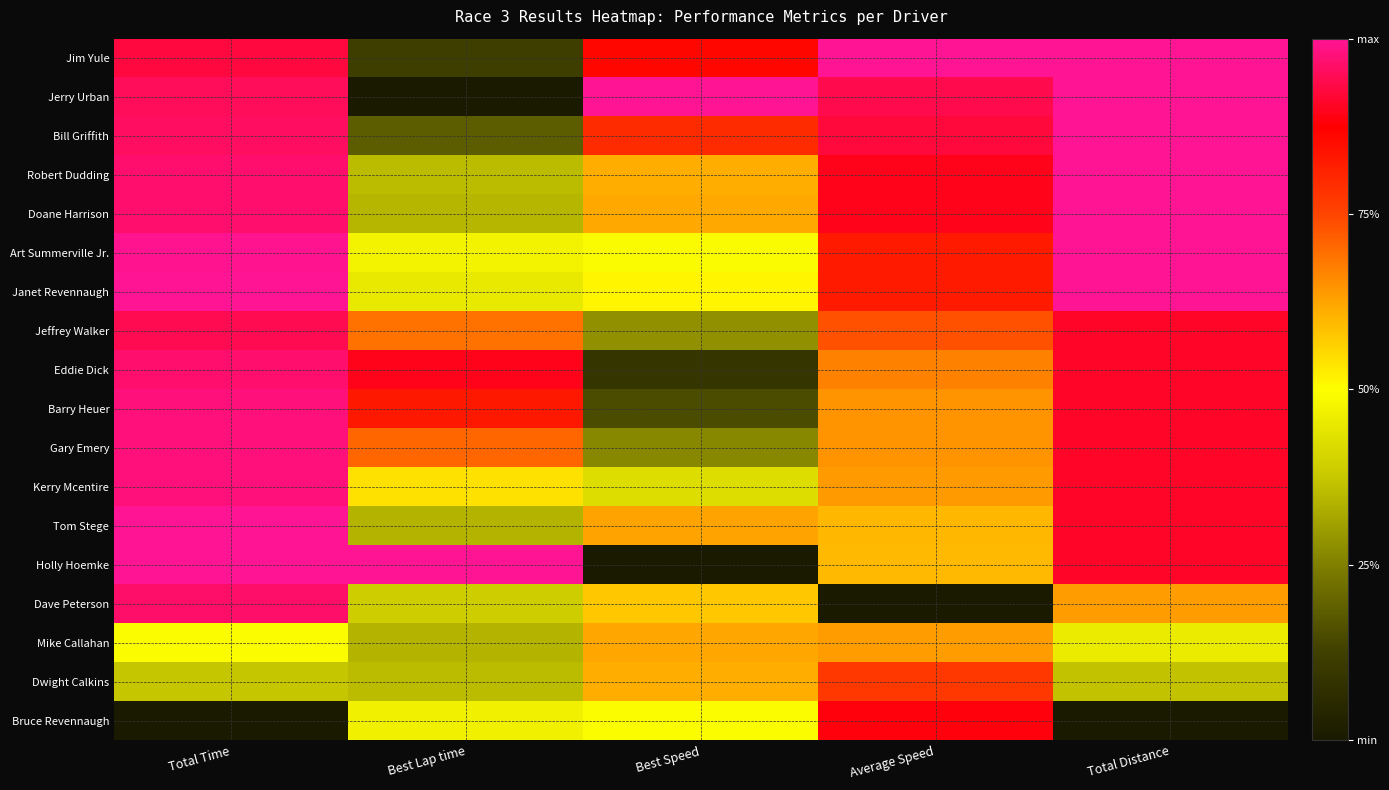

Reading left to right, list all the values displayed in this chart.

Jim Yule: Total Time=0.9	Best Lap time=0.1	Best Speed=0.9	Average Speed=1.0	Total Distance=1.0
Jerry Urban: Total Time=1.0	Best Lap time=0.0	Best Speed=1.0	Average Speed=0.9	Total Distance=1.0
Bill Griffith: Total Time=1.0	Best Lap time=0.2	Best Speed=0.8	Average Speed=0.9	Total Distance=1.0
Robert Dudding: Total Time=1.0	Best Lap time=0.4	Best Speed=0.6	Average Speed=0.9	Total Distance=1.0
Doane Harrison: Total Time=1.0	Best Lap time=0.3	Best Speed=0.6	Average Speed=0.9	Total Distance=1.0
Art Summerville Jr.: Total Time=1.0	Best Lap time=0.5	Best Speed=0.5	Average Speed=0.8	Total Distance=1.0
Janet Revennaugh: Total Time=1.0	Best Lap time=0.5	Best Speed=0.5	Average Speed=0.8	Total Distance=1.0
Jeffrey Walker: Total Time=0.9	Best Lap time=0.7	Best Speed=0.3	Average Speed=0.7	Total Distance=0.9
Eddie Dick: Total Time=1.0	Best Lap time=0.9	Best Speed=0.1	Average Speed=0.7	Total Distance=0.9
Barry Heuer: Total Time=1.0	Best Lap time=0.8	Best Speed=0.1	Average Speed=0.6	Total Distance=0.9
Gary Emery: Total Time=1.0	Best Lap time=0.7	Best Speed=0.3	Average Speed=0.6	Total Distance=0.9
Kerry Mcentire: Total Time=1.0	Best Lap time=0.5	Best Speed=0.4	Average Speed=0.6	Total Distance=0.9
Tom Stege: Total Time=1.0	Best Lap time=0.3	Best Speed=0.6	Average Speed=0.6	Total Distance=0.9
Holly Hoemke: Total Time=1.0	Best Lap time=1.0	Best Speed=0.0	Average Speed=0.6	Total Distance=0.9
Dave Peterson: Total Time=1.0	Best Lap time=0.4	Best Speed=0.6	Average Speed=0.0	Total Distance=0.6
Mike Callahan: Total Time=0.5	Best Lap time=0.3	Best Speed=0.6	Average Speed=0.6	Total Distance=0.5
Dwight Calkins: Total Time=0.4	Best Lap time=0.4	Best Speed=0.6	Average Speed=0.8	Total Distance=0.4
Bruce Revennaugh: Total Time=0.0	Best Lap time=0.5	Best Speed=0.5	Average Speed=0.9	Total Distance=0.0